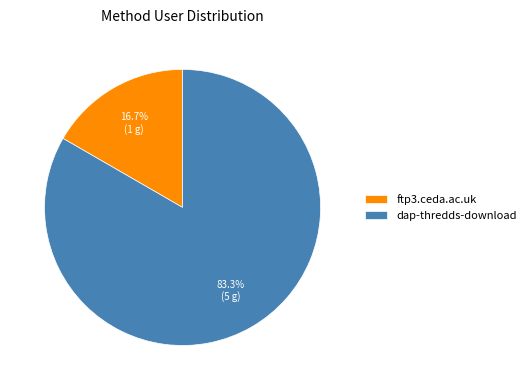

Is it true that ftp3.ceda.ac.uk is 17% of the pie?

True